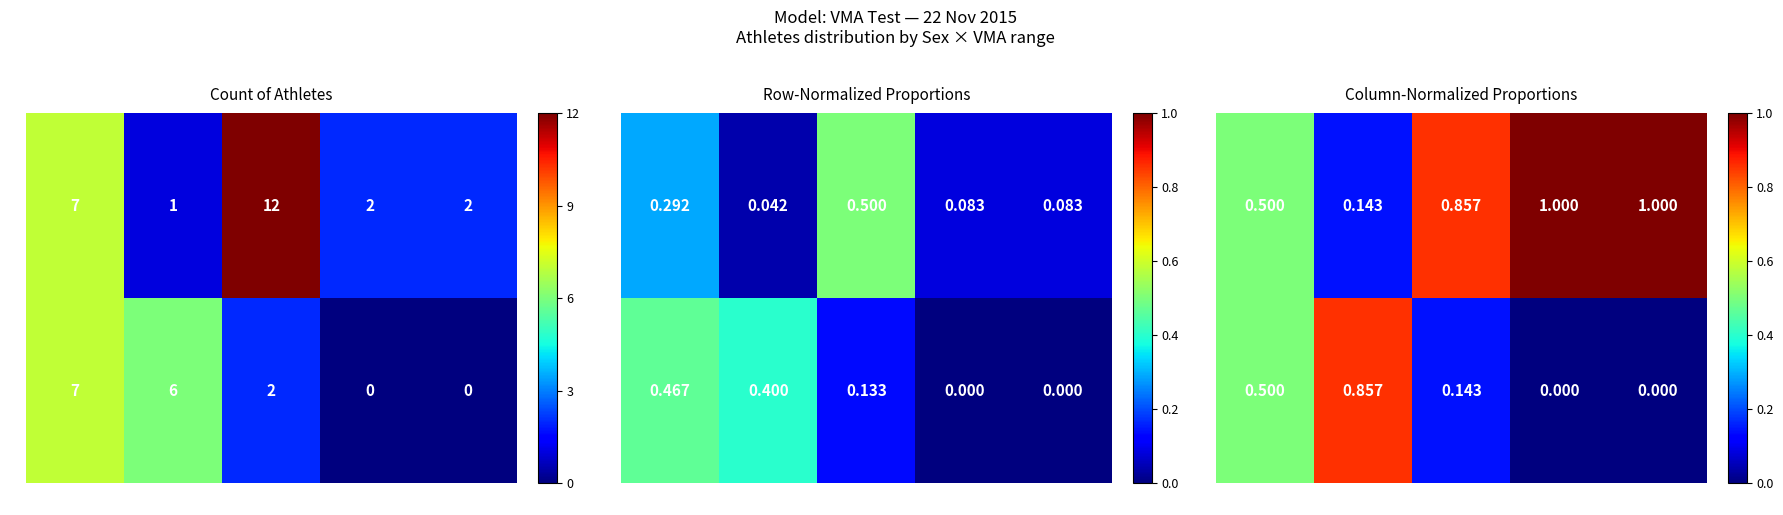

At which category is the sum across all series the highest?

12-13